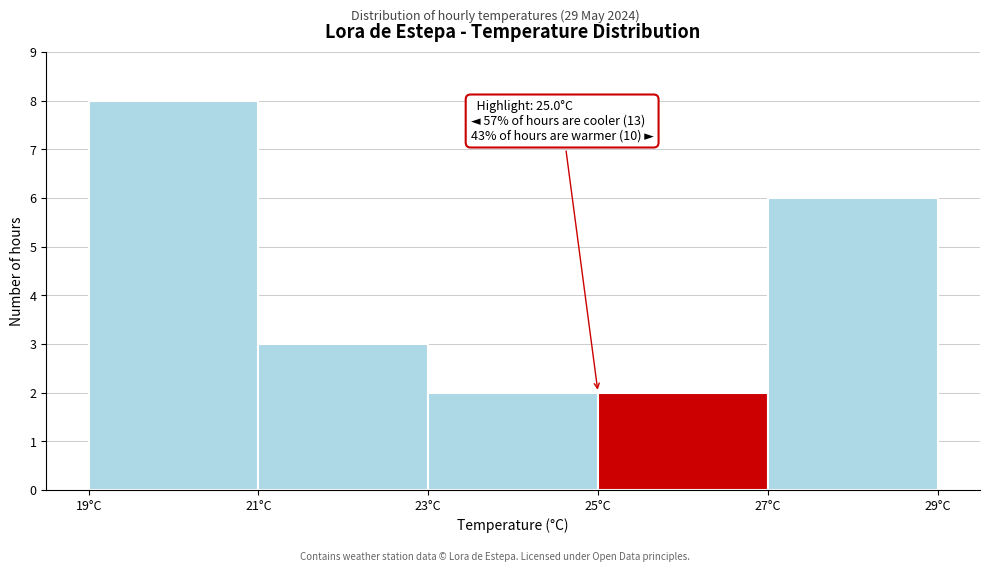

Over which range of the x-axis is the bar tallest?

19 to 21